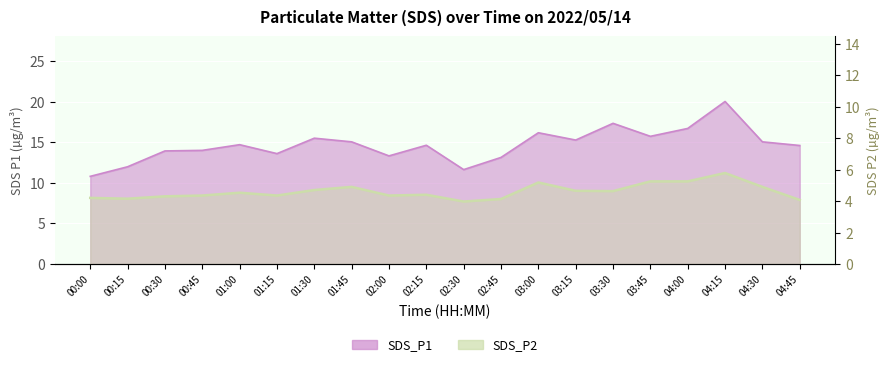

Reading right to left, extract all data points from this chart.

SDS_P1: 14.6	15.1	20.0	16.7	15.7	17.3	15.3	16.2	13.1	11.6	14.6	13.3	15.1	15.5	13.6	14.7	14.0	13.9	12.0	10.8
SDS_P2: 4.1	4.9	5.8	5.2	5.2	4.6	4.7	5.2	4.1	4.0	4.4	4.3	4.9	4.7	4.3	4.5	4.3	4.3	4.2	4.2